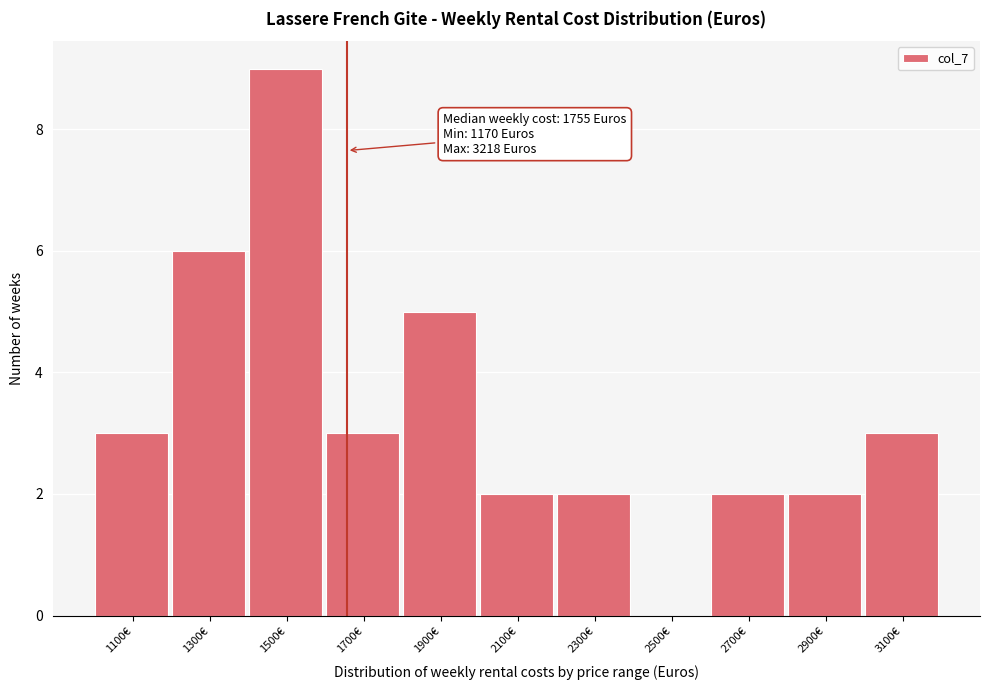

Reading right to left, list all the values displayed in this chart.

3100€=3	2900€=2	2700€=2	2500€=0	2300€=2	2100€=2	1900€=5	1700€=3	1500€=9	1300€=6	1100€=3